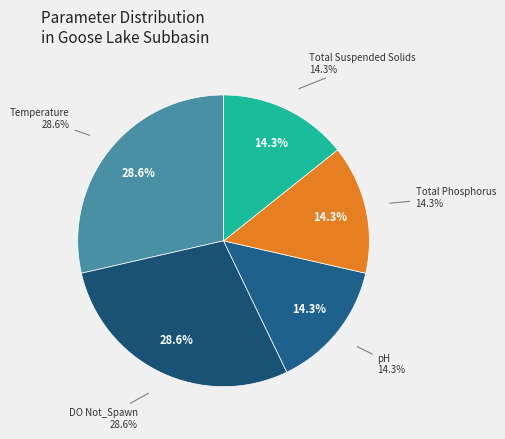

Between Total suspended solids and Temperature, water Not_Spawn, which is larger?

Temperature, water Not_Spawn